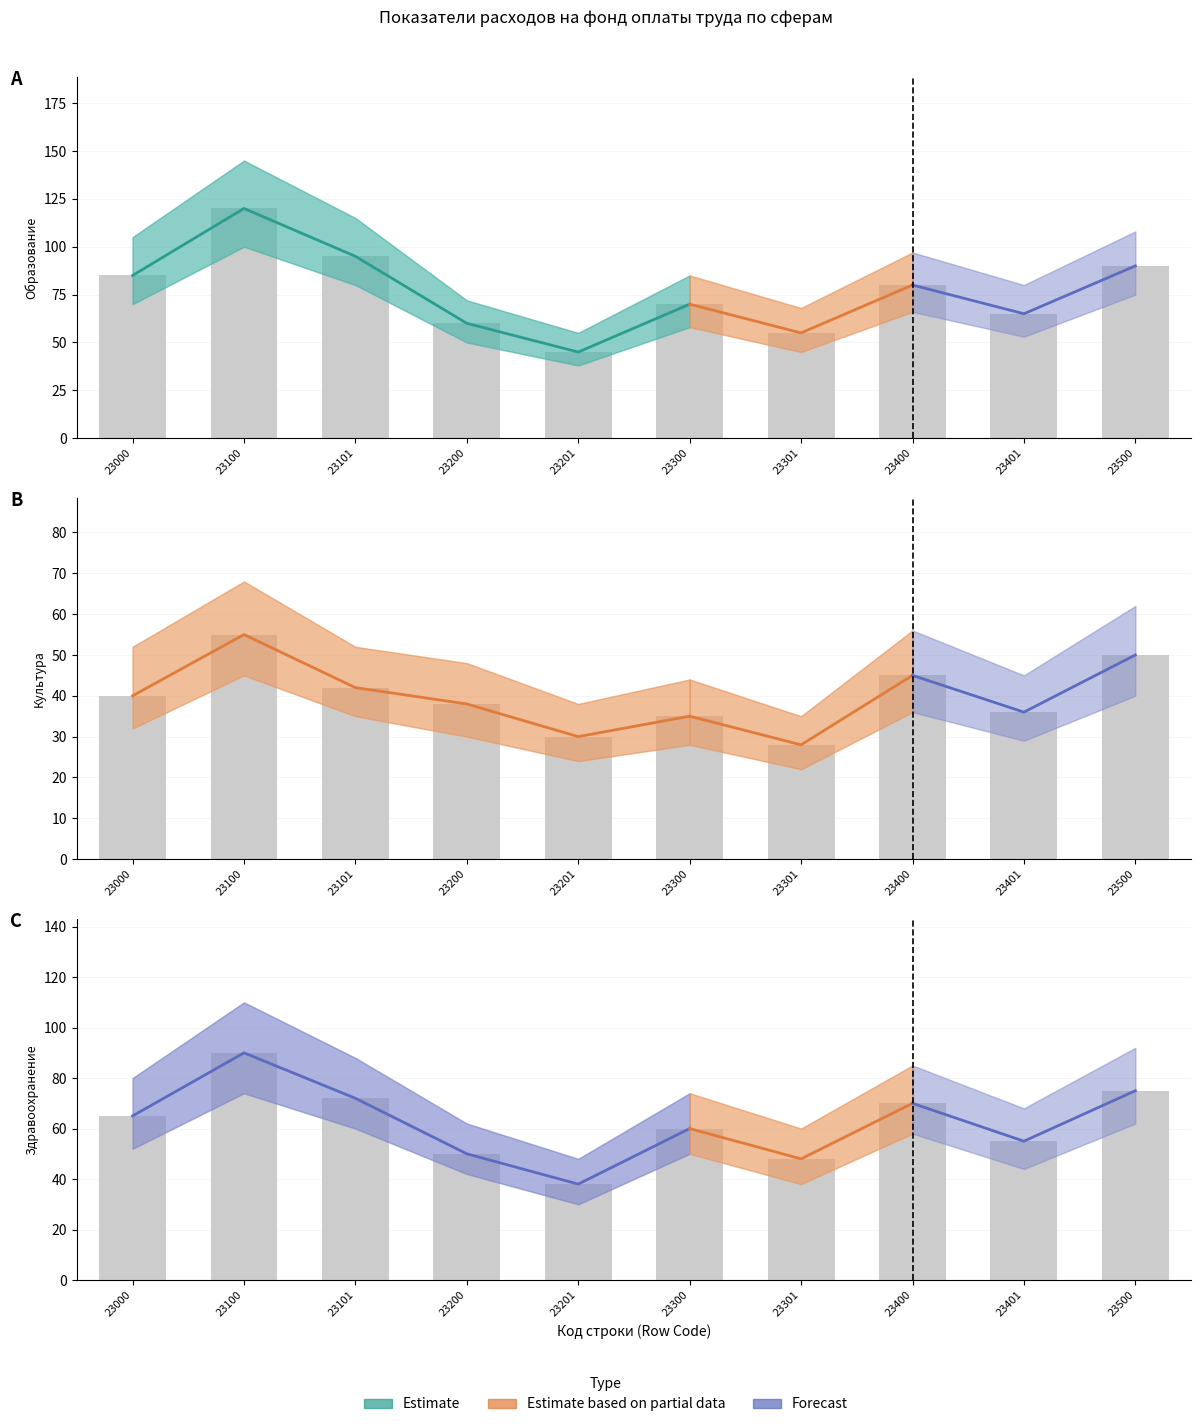

Between 23100 and 23301, which is larger?

23100